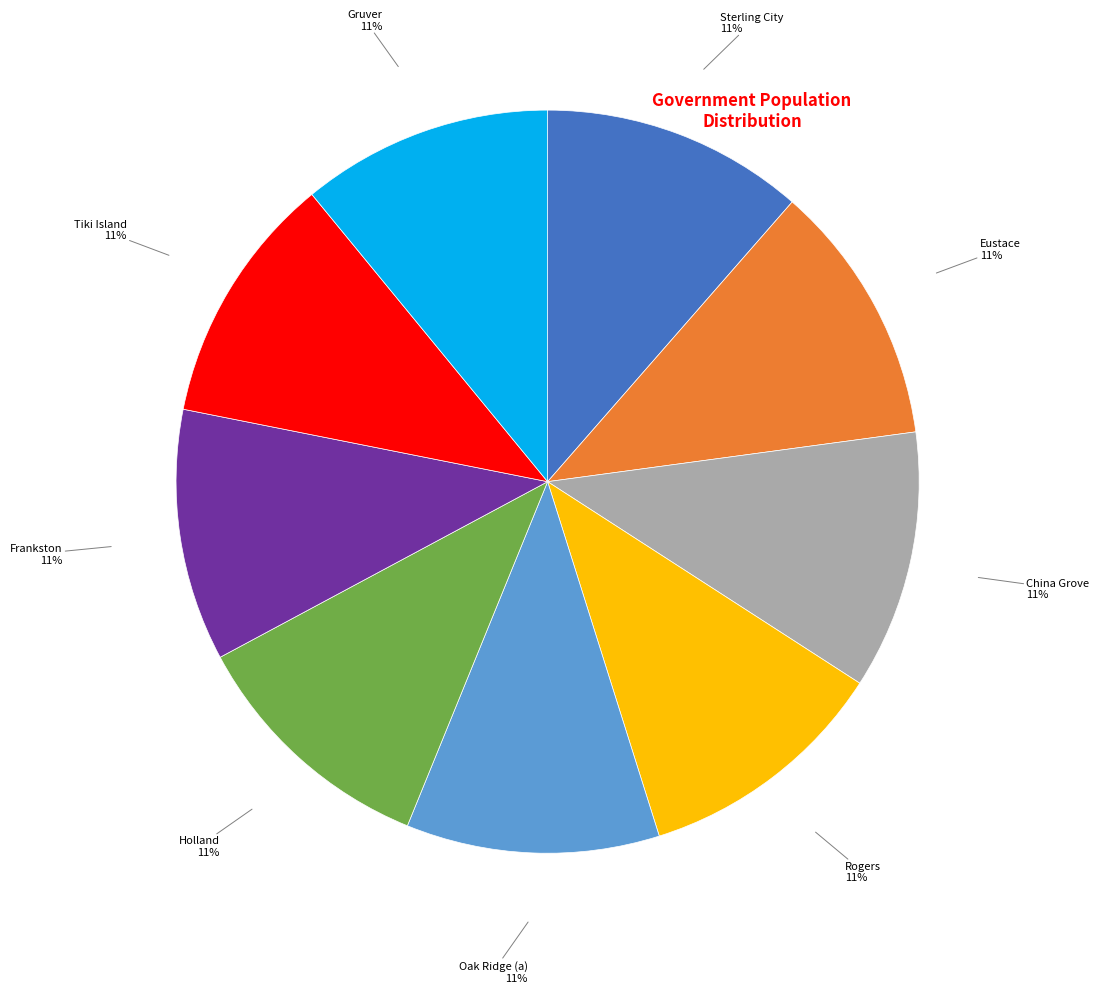

To the nearest percent, what is the average slice percentage?

11%